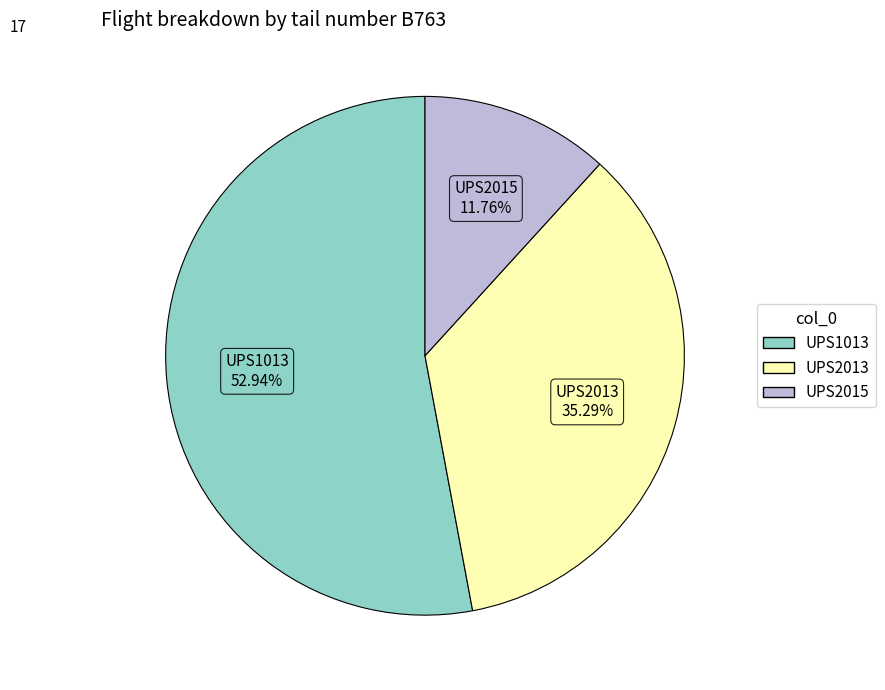

Rank the categories by value from highest to lowest.

UPS1013, UPS2013, UPS2015